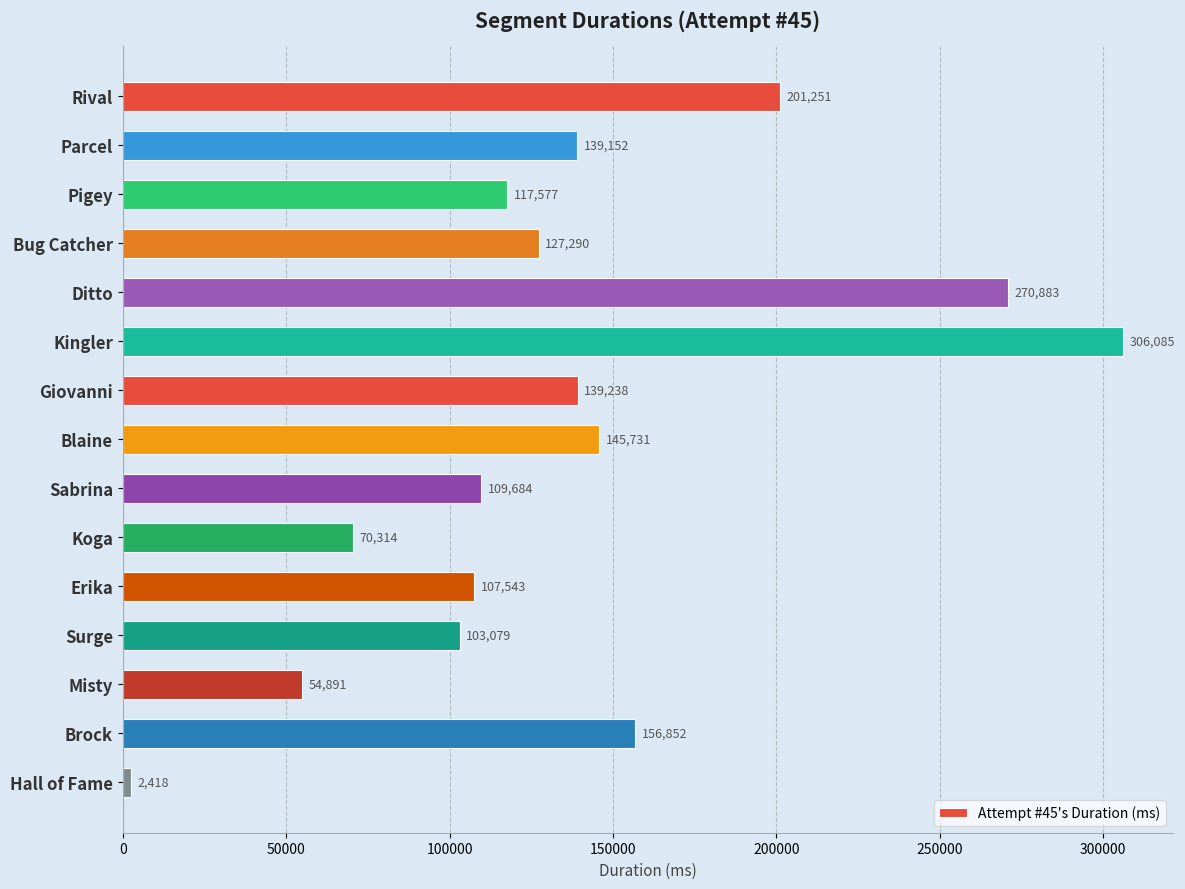

Reading top to bottom, what are all the values shown in this chart?

Rival=201251	Parcel=139152	Pigey=117577	Bug Catcher=127290	Ditto=270883	Kingler=306085	Giovanni=139238	Blaine=145731	Sabrina=109684	Koga=70314	Erika=107543	Surge=103079	Misty=54891	Brock=156852	Hall of Fame=2418